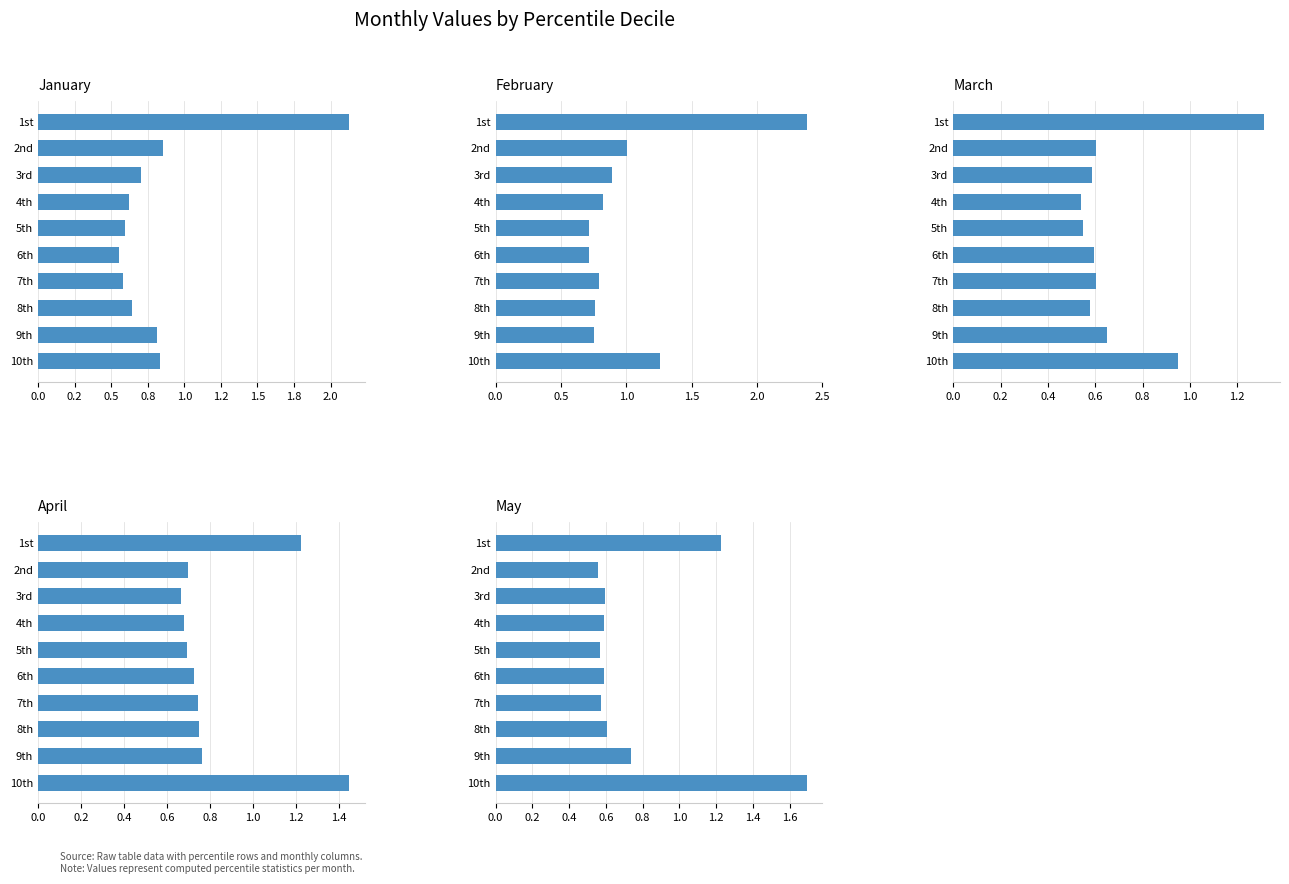

The May series shows 1.0 at 5th. True or false?

False